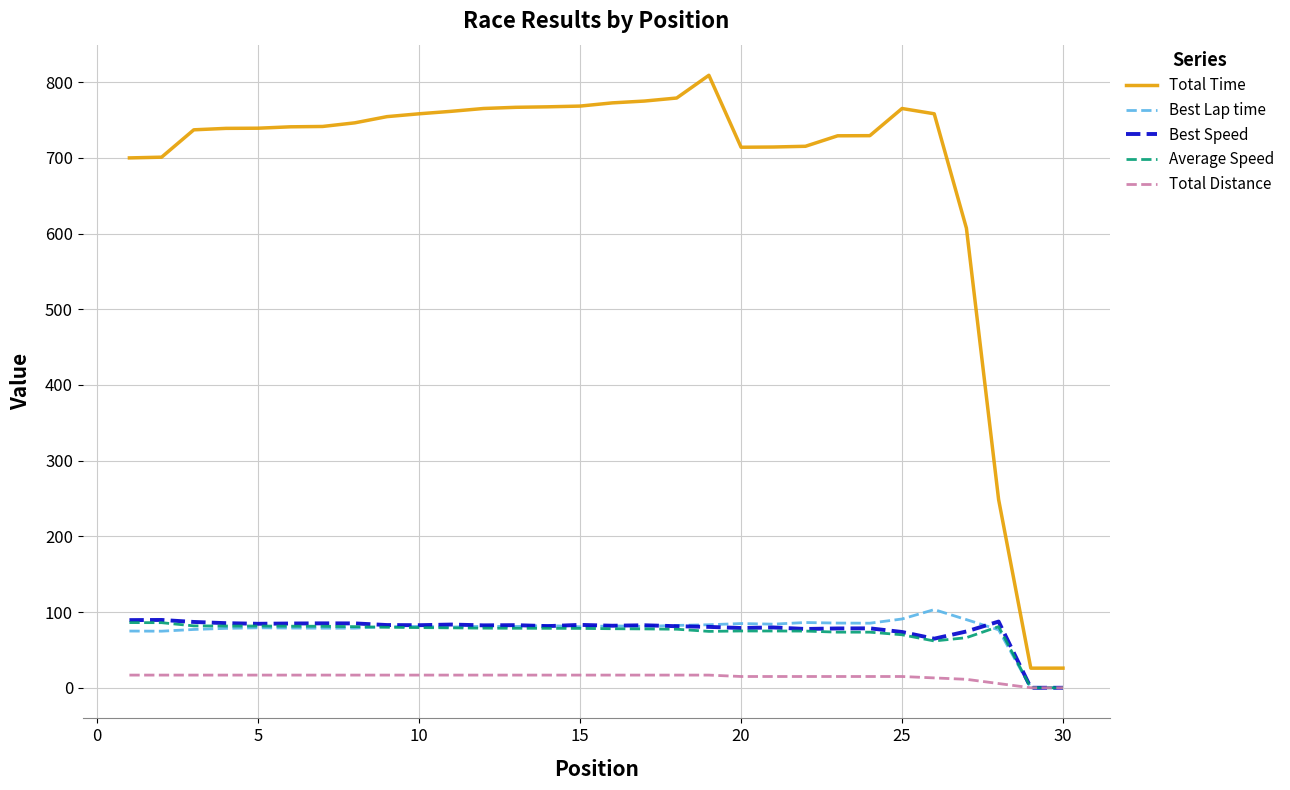

Which series has the largest total across all categories?

Total Time